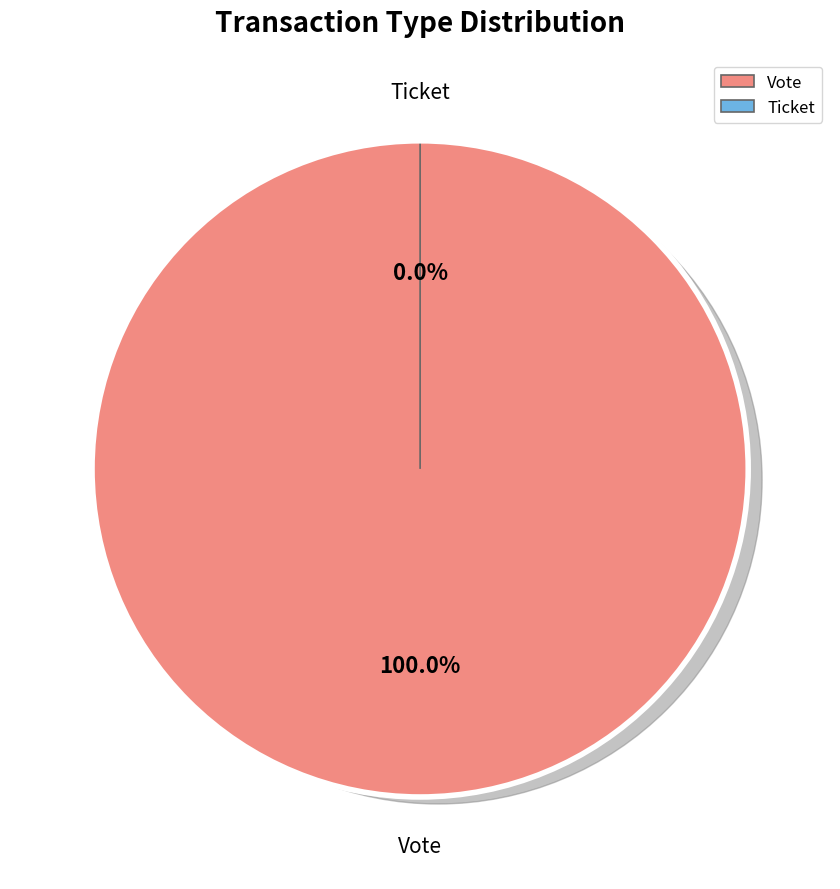

What portion of the pie excludes Ticket?

100.0%